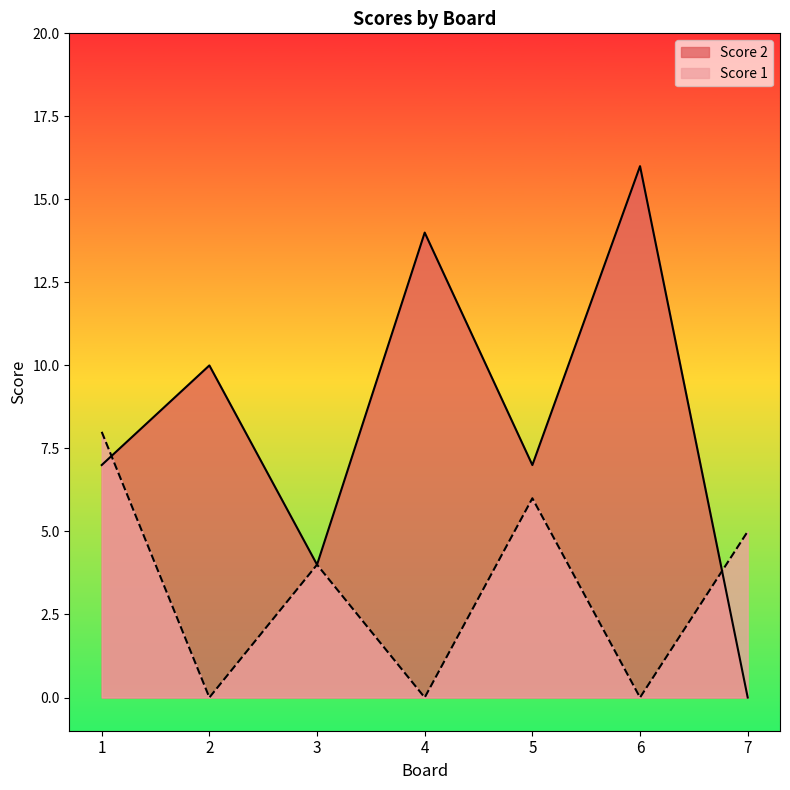

True or false: Score 2 and Score 1 intersect in this chart.

True